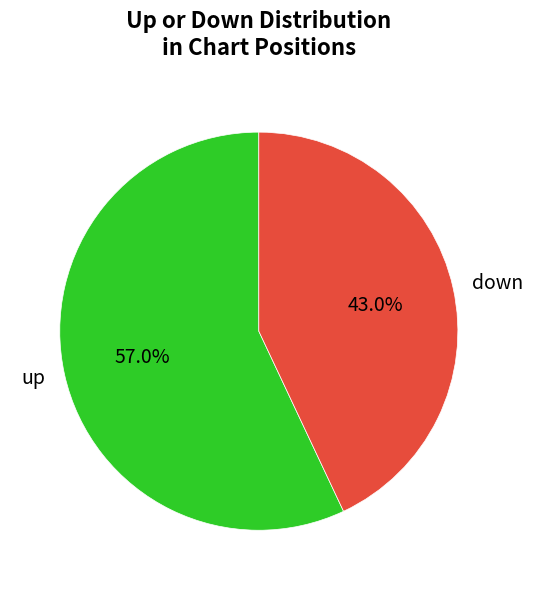

To the nearest percent, what is the average slice percentage?

50%